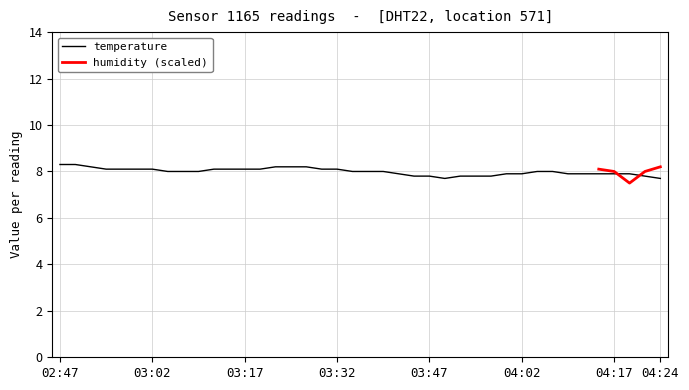

Is this an area chart (filled region under the line)?

No